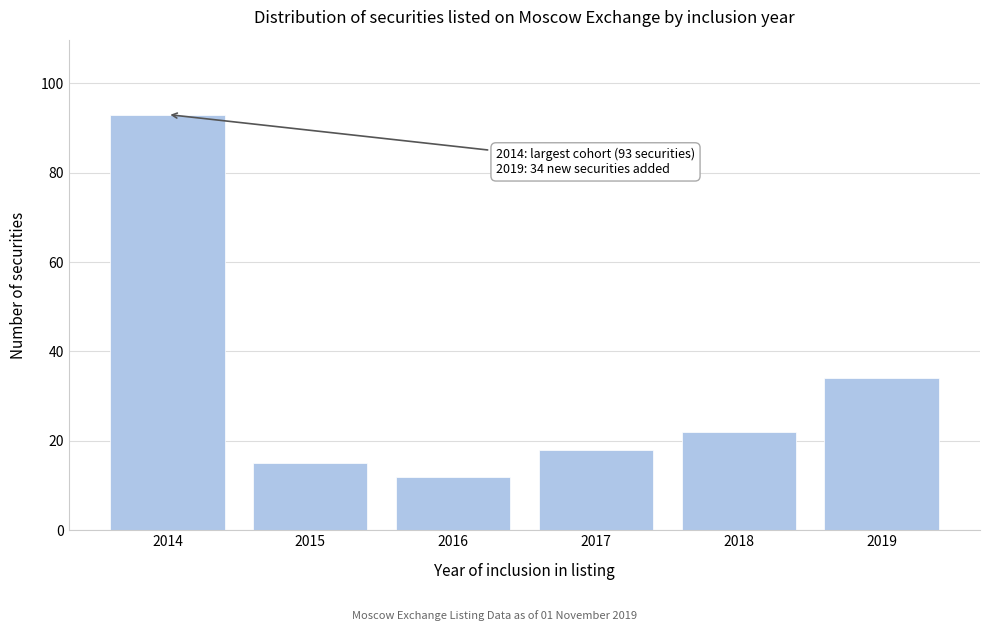

Reading left to right, list all the values displayed in this chart.

93	15	12	18	22	34